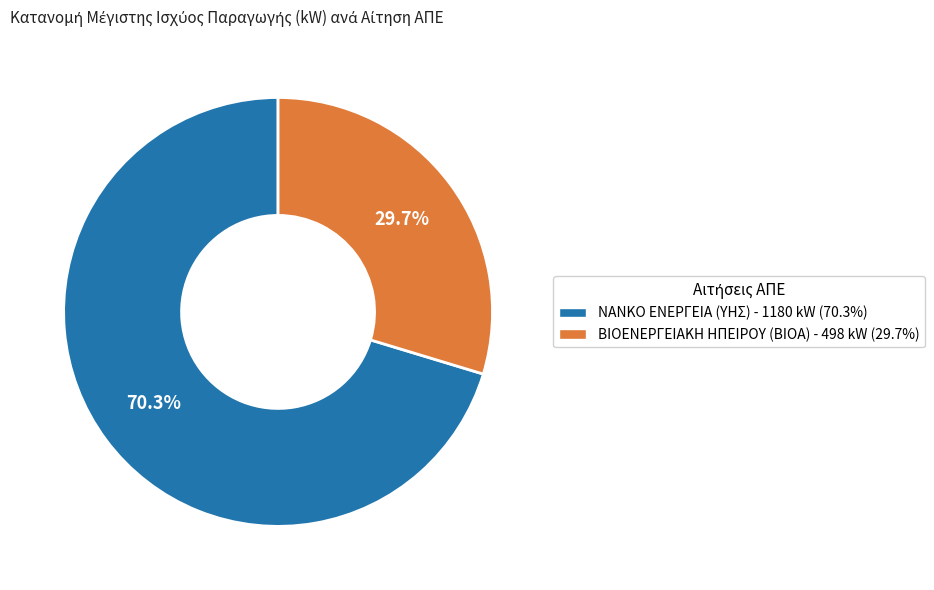

Does any single category account for the majority?

Yes